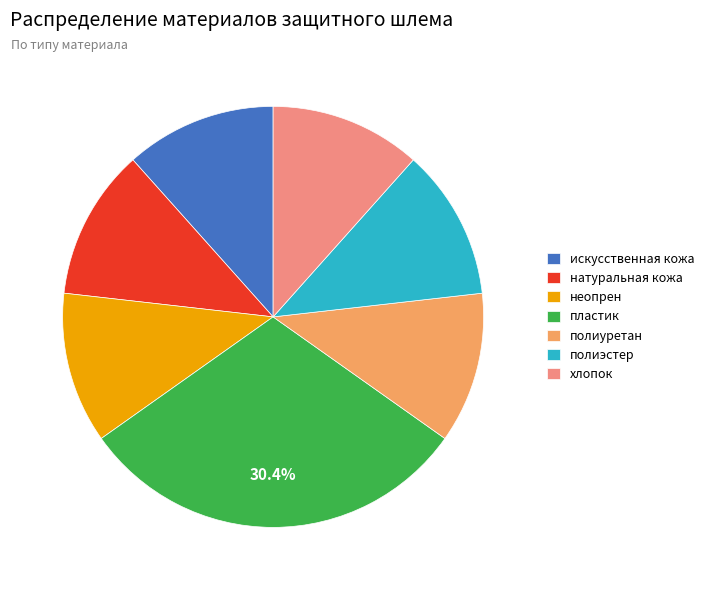

What is the ratio of the value at искусственная кожа to the value at полиуретан?

1.0